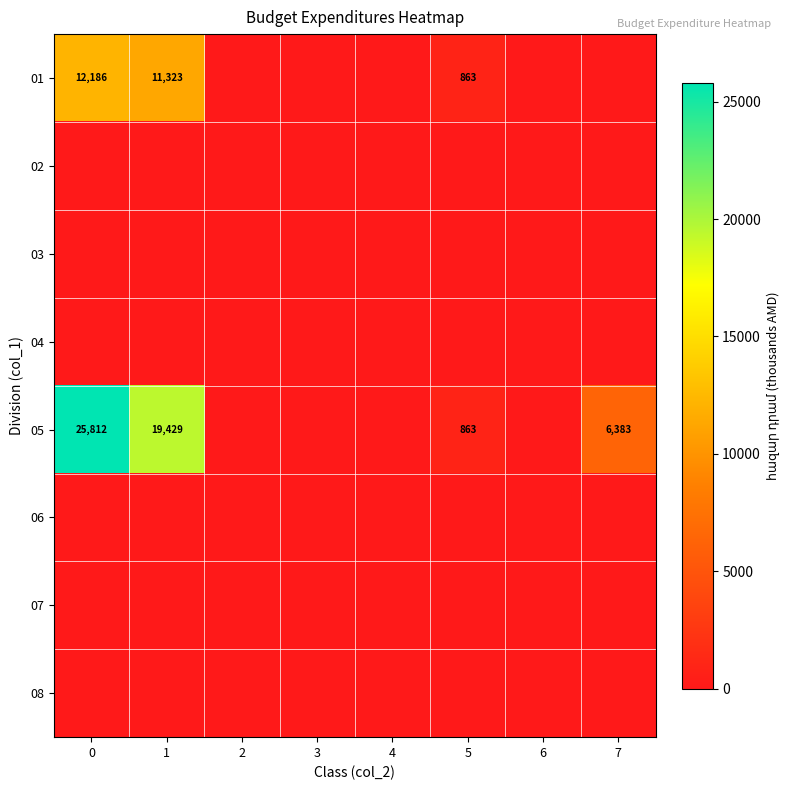

What is the maximum value for 05?

25812.4